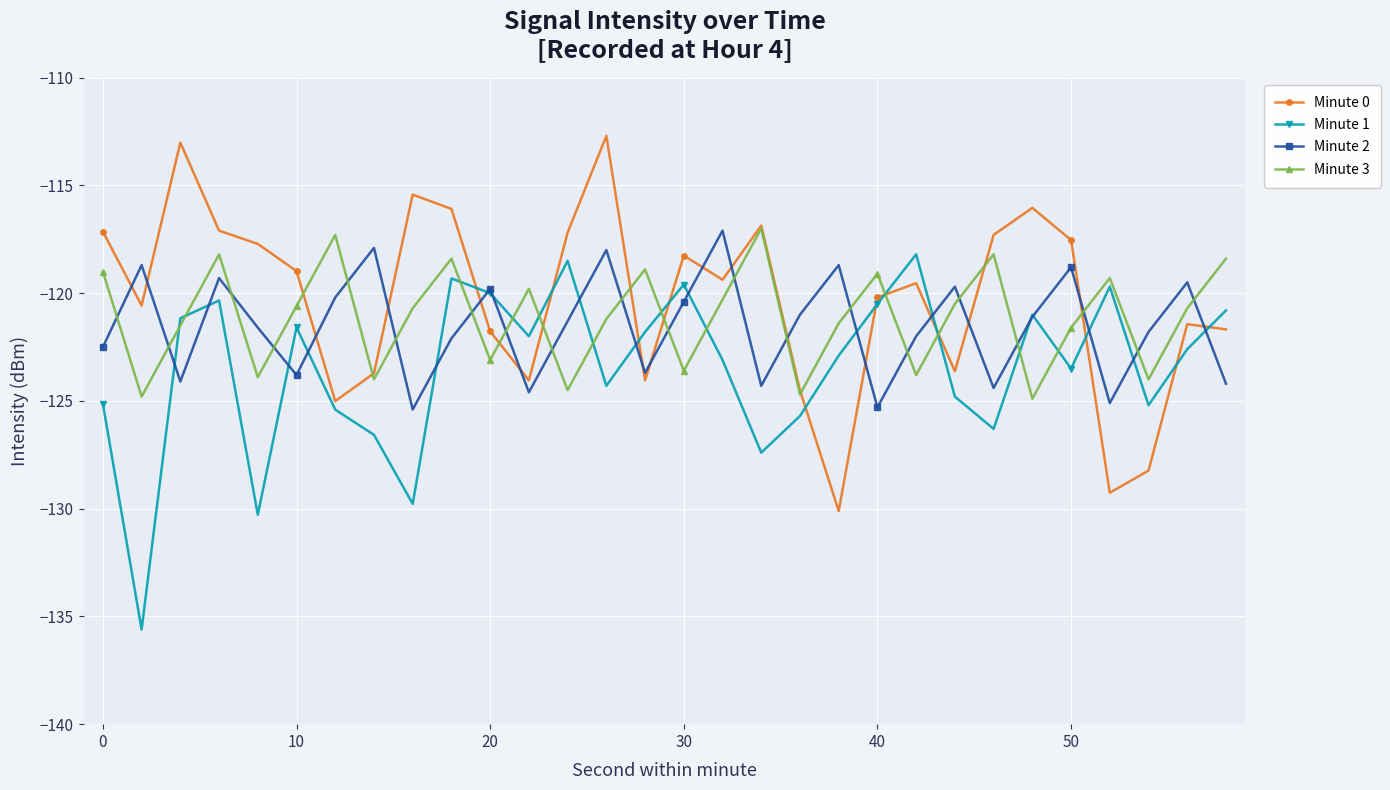

Count the number of data series in this chart.

4